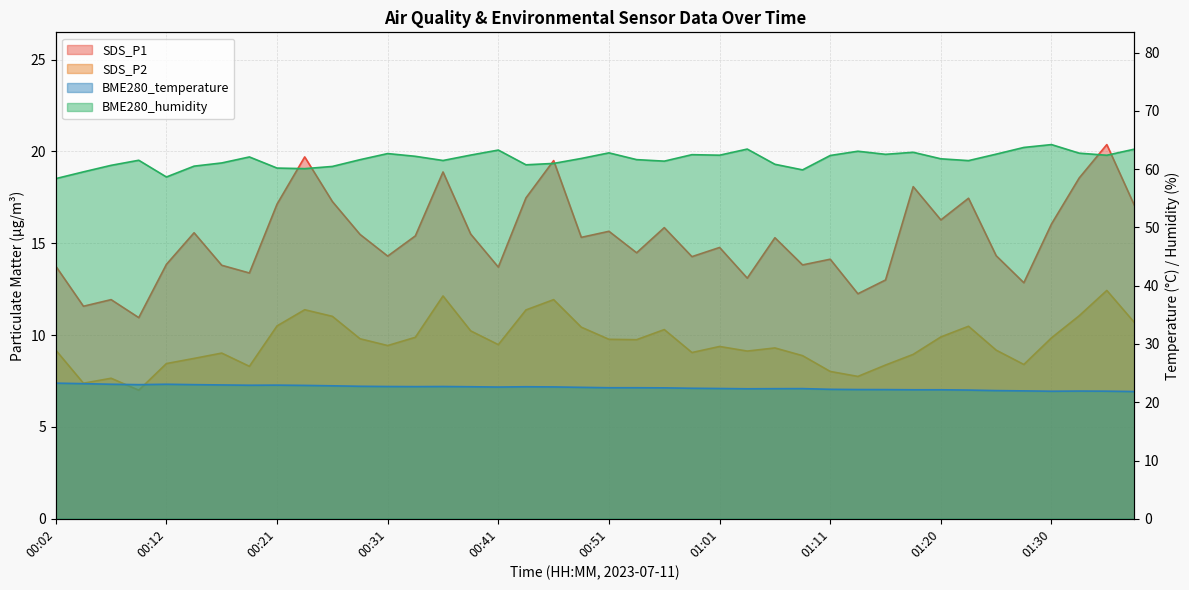

At which category is the sum across all series the highest?

01:35